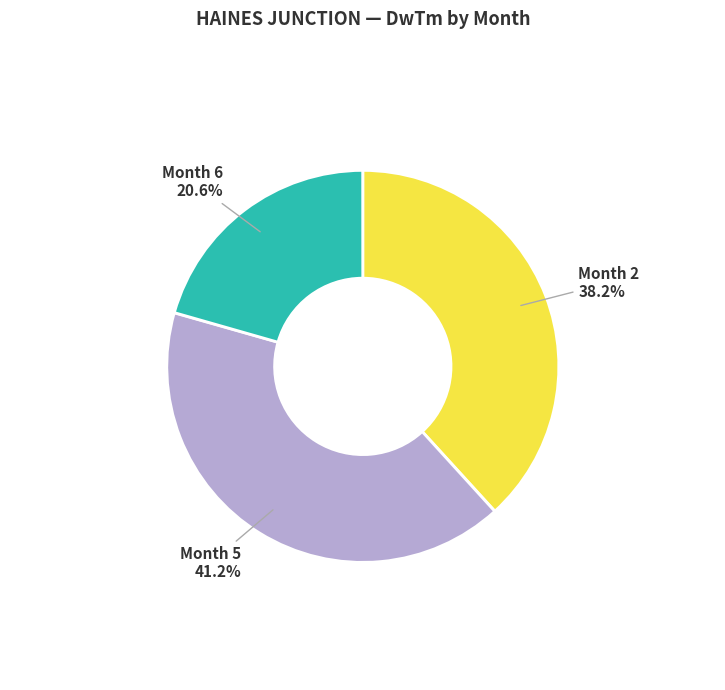

Is there any slice that represents more than half of the pie?

No